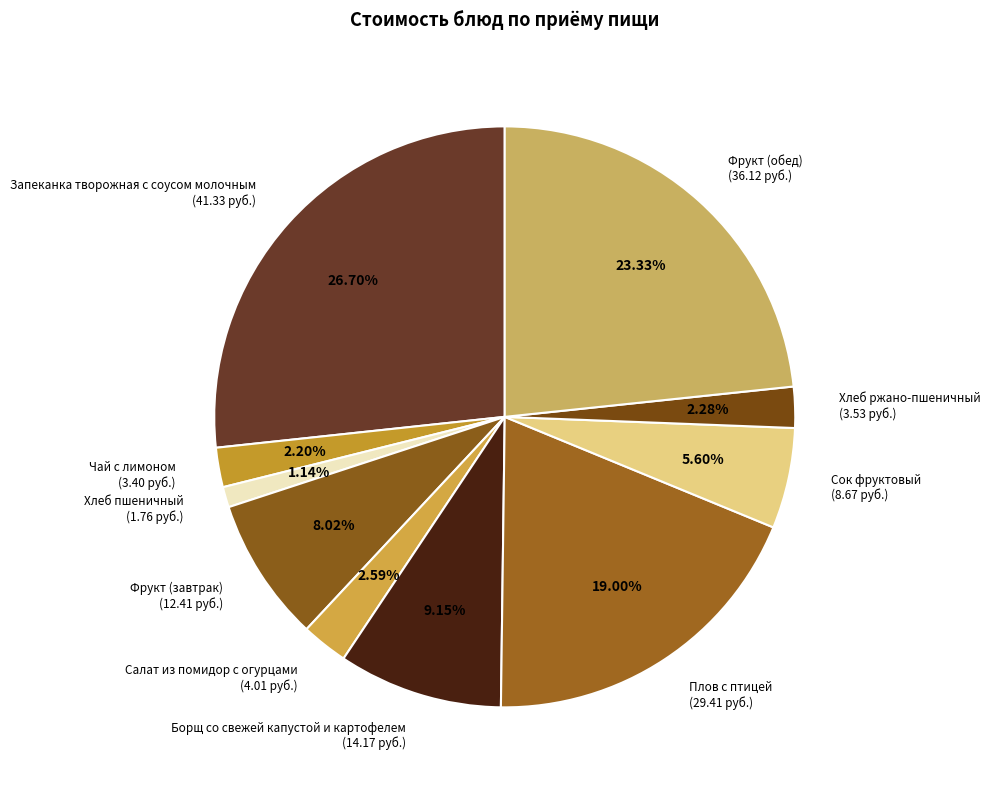

Count the number of slices in the pie.

10